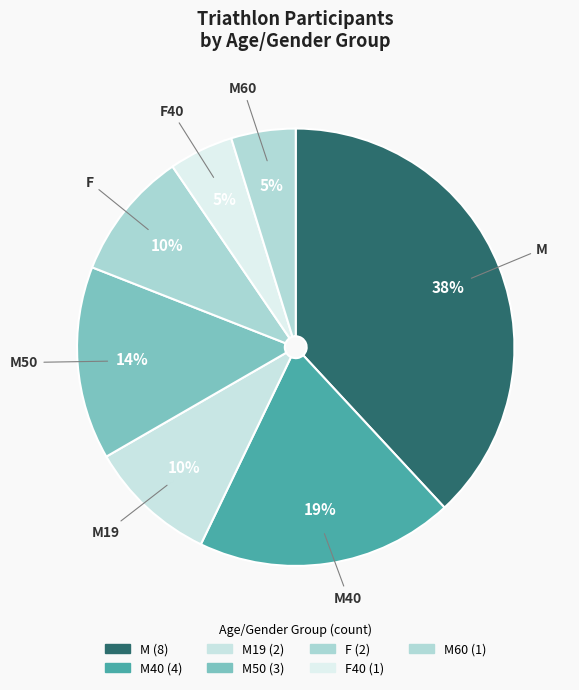

Is there a majority slice in this chart?

No